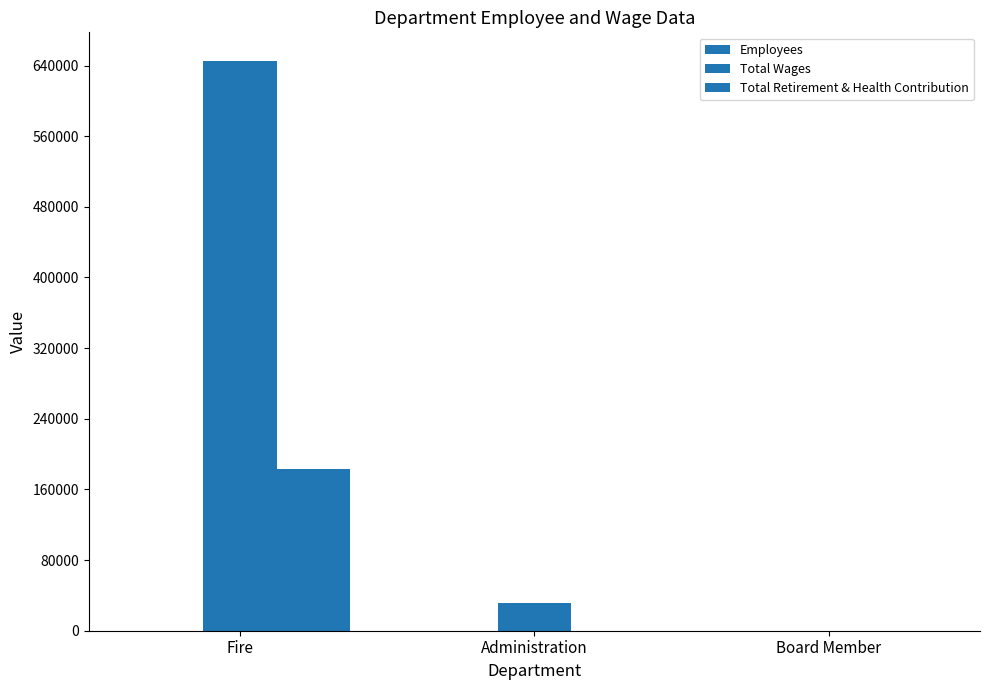

The value of Employees at Fire is 25. True or false?

True